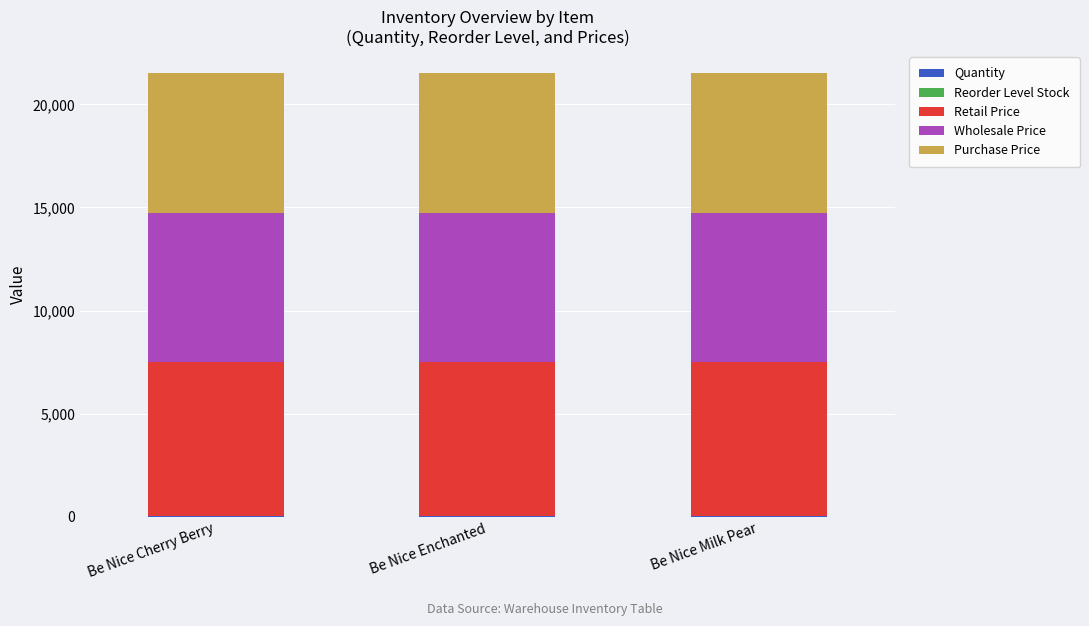

At how many categories does at least one series exceed 801?

3